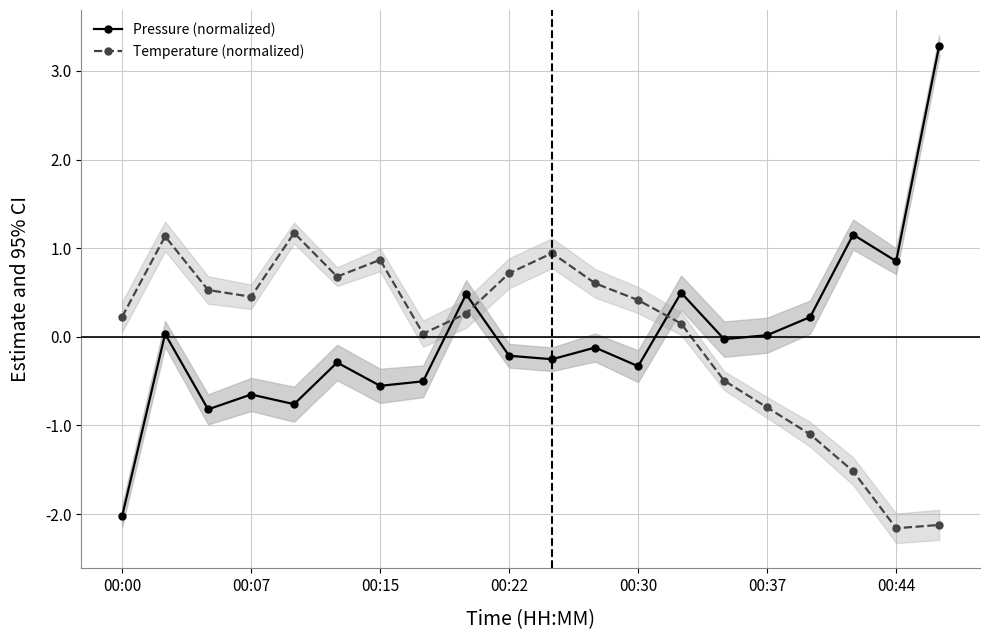

How many times do Temperature (normalized) and Pressure (normalized) cross each other?

3